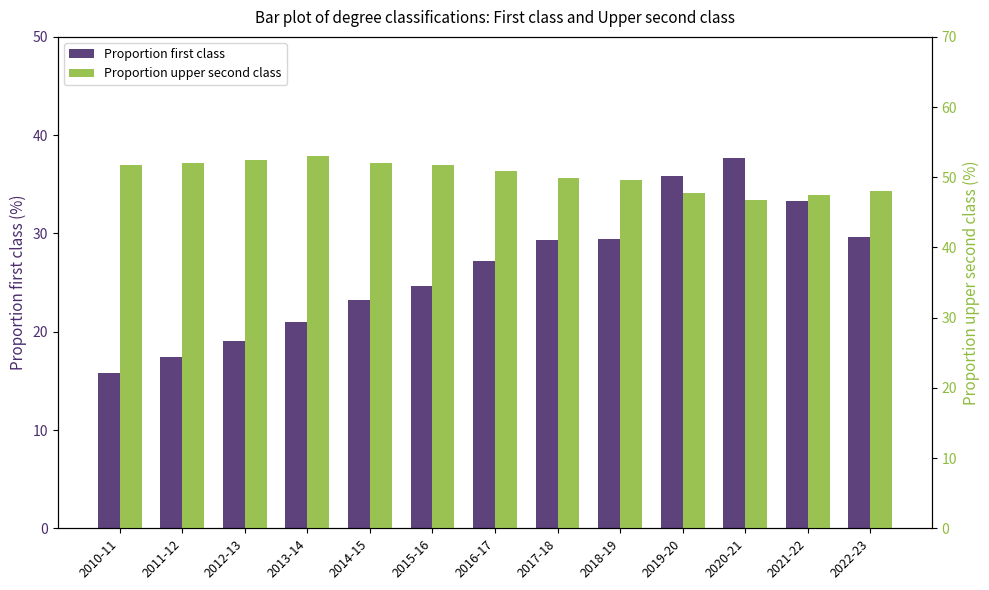

At how many categories does at least one series exceed 17?

13